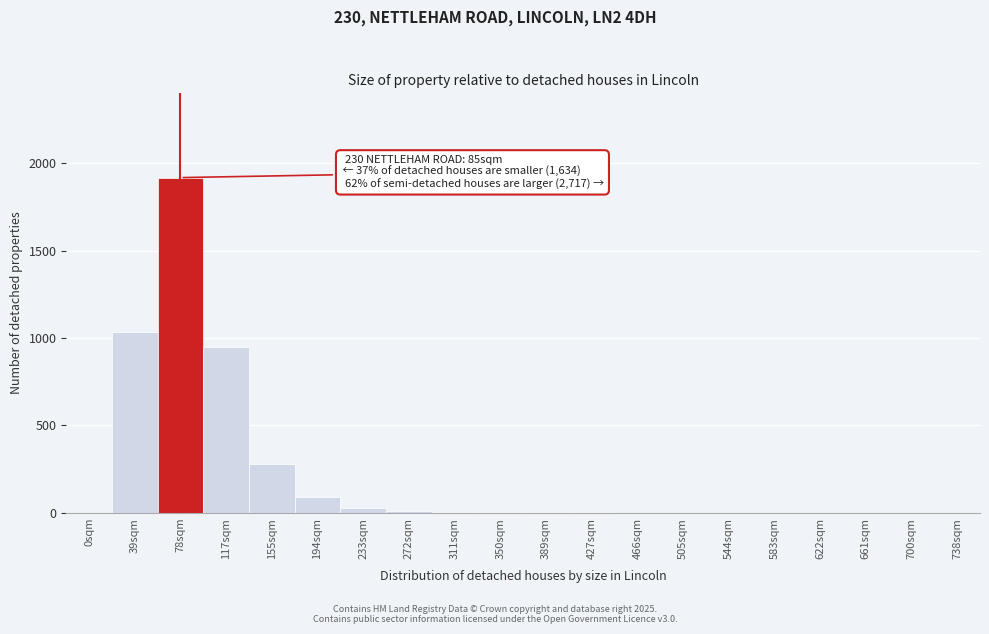

The value at 78sqm is 1918. True or false?

True